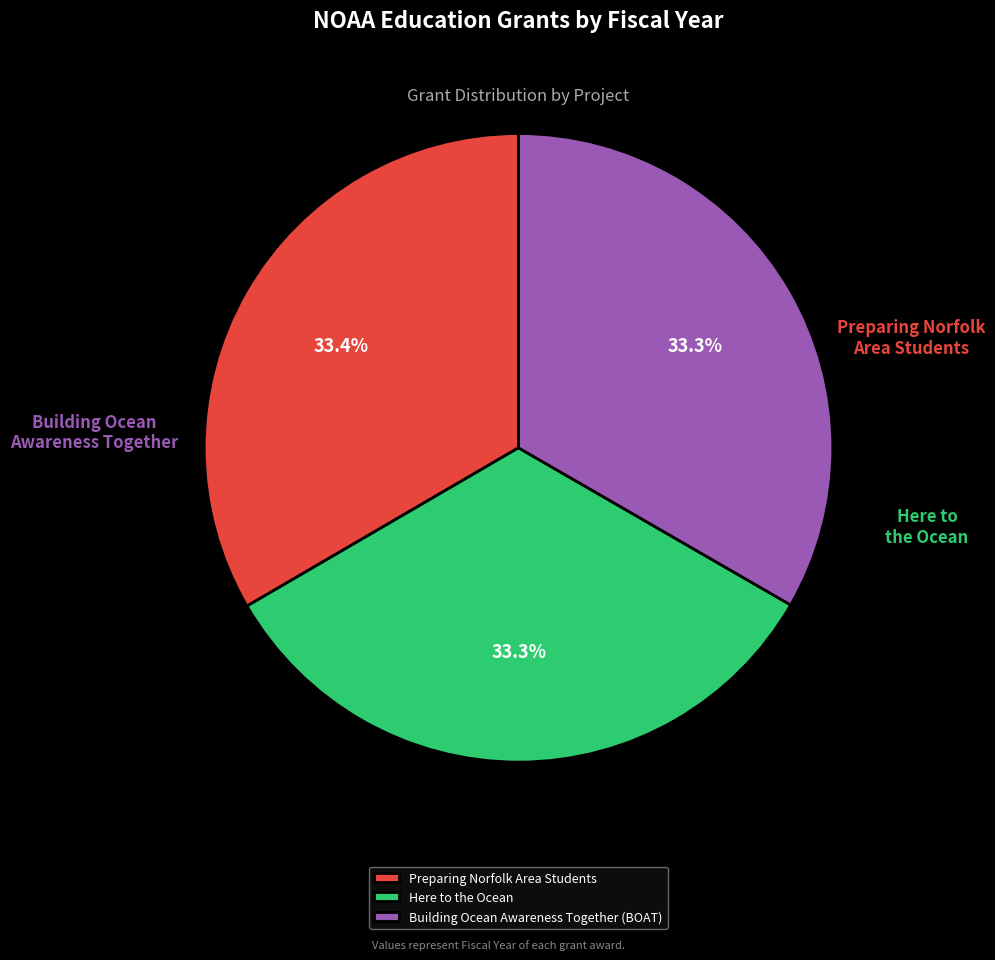

What percentage do Preparing Norfolk Area Students and Here to the Ocean together represent?

66.7%